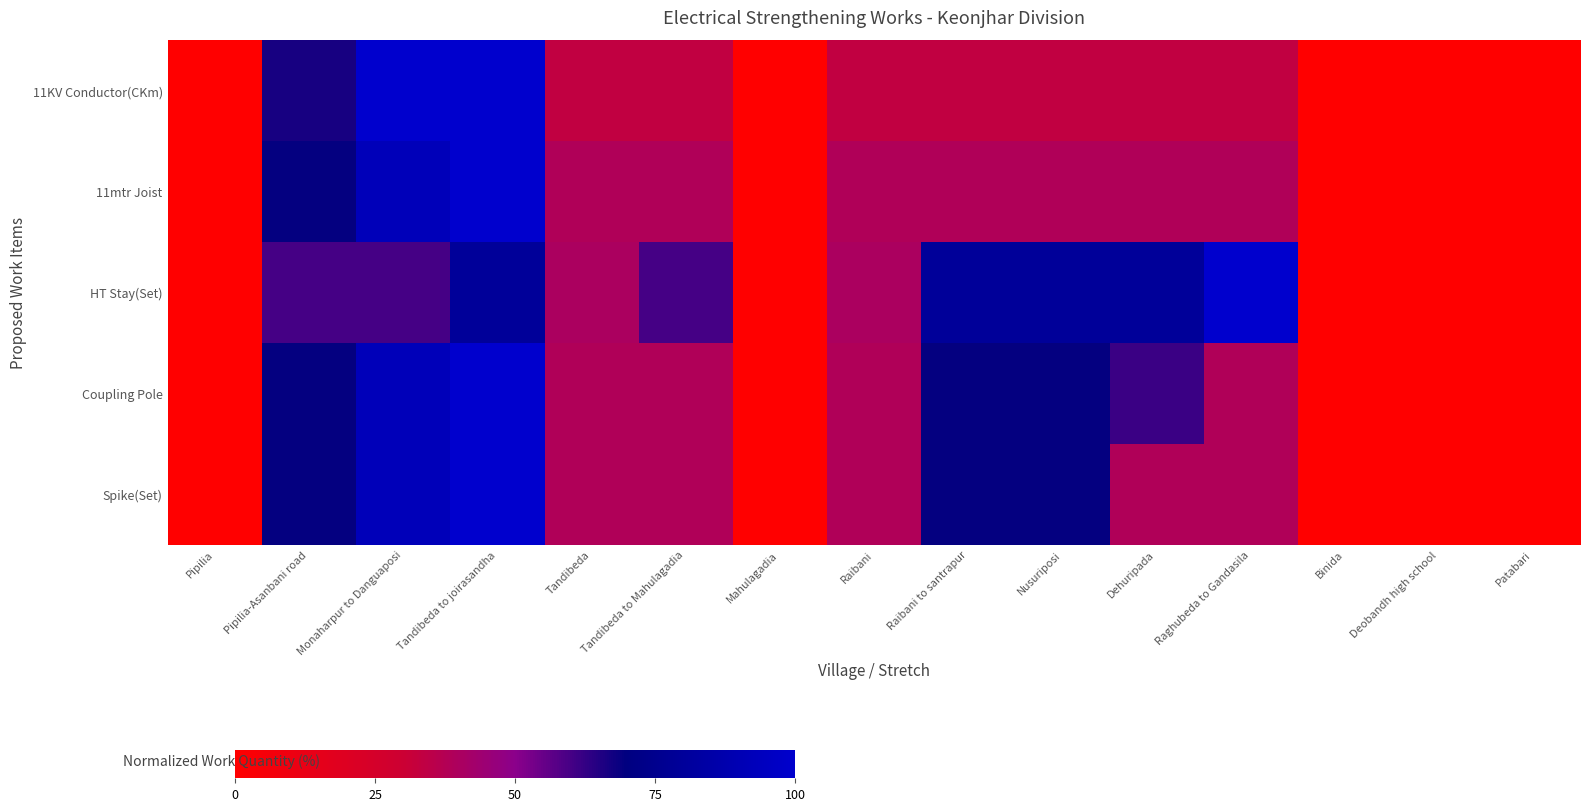

Rank the series at Monaharpur to Danguaposi from highest to lowest value.

11KV Conductor(CKm), 11mtr Joist, Coupling Pole, Spike(Set), HT Stay(Set)